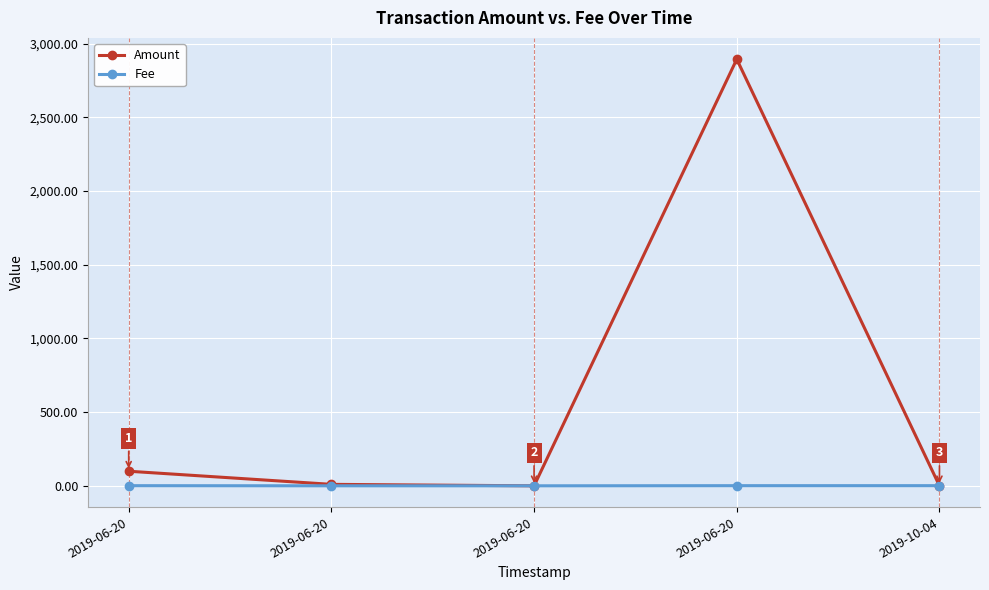

At how many categories does at least one series exceed 1761?

1